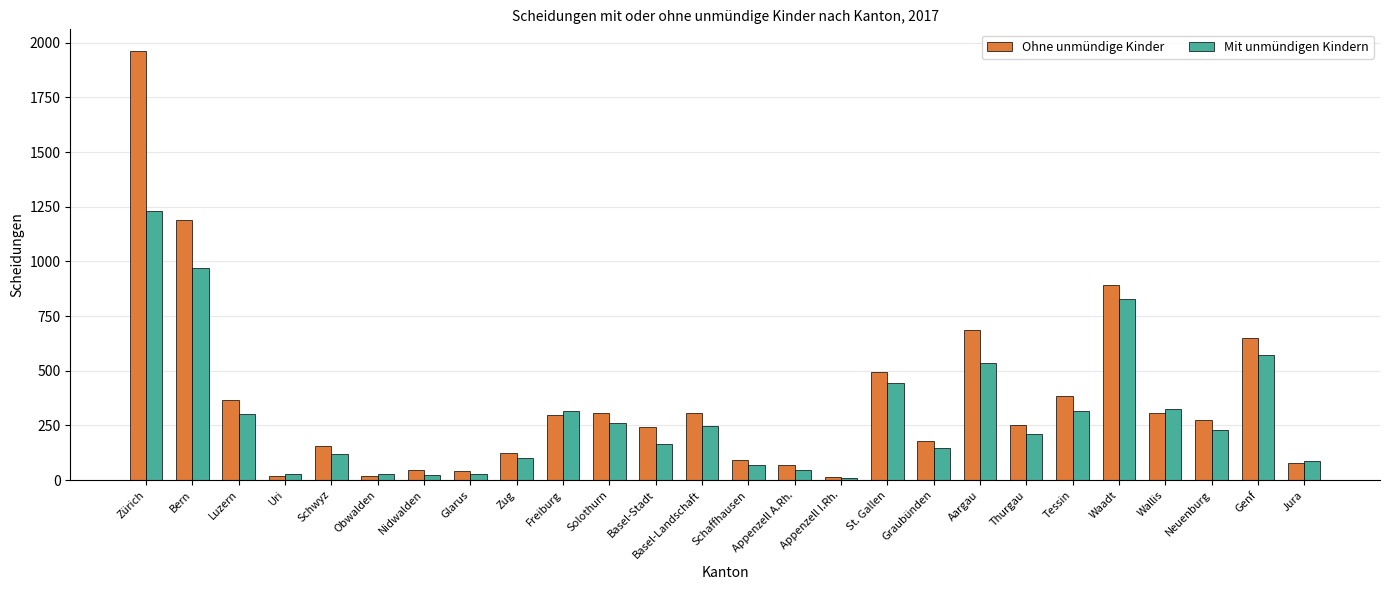

What is the value of the Mit unmündigen Kindern bar at the 10th from the left?

318